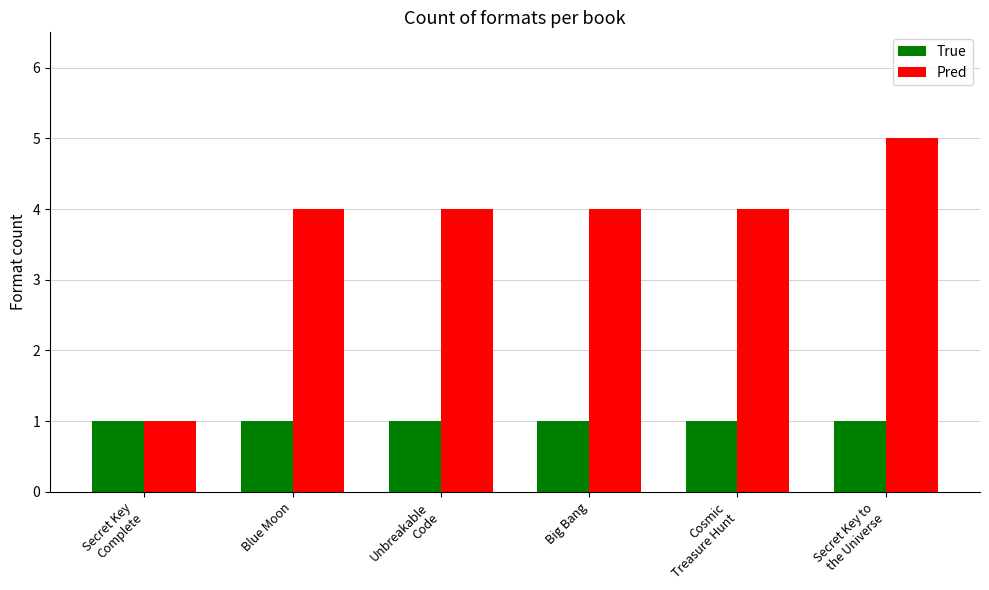

What value does the Pred series have at Secret Key
Complete?

1